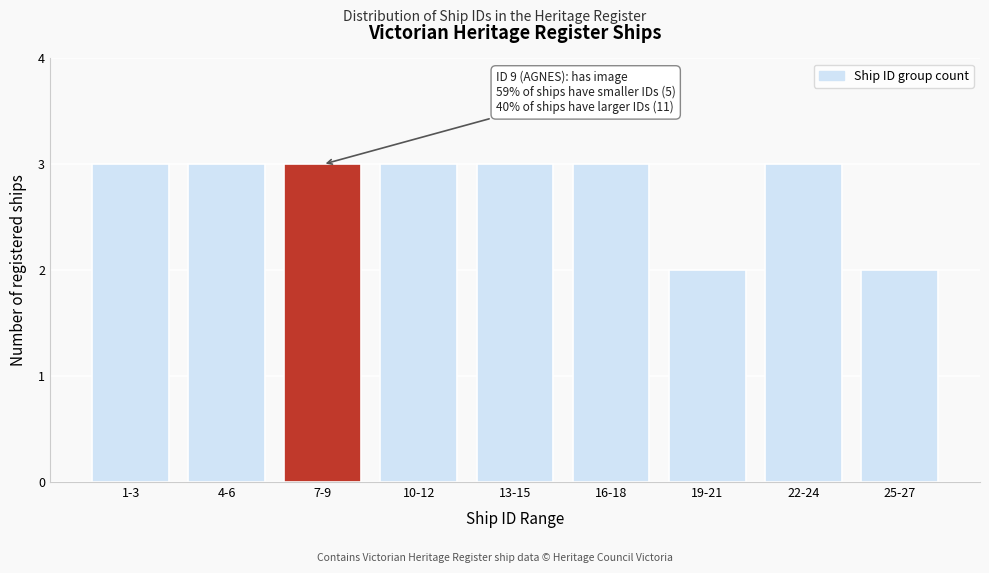

Reading left to right, extract all data points from this chart.

1-3=3	4-6=3	7-9=3	10-12=3	13-15=3	16-18=3	19-21=2	22-24=3	25-27=2